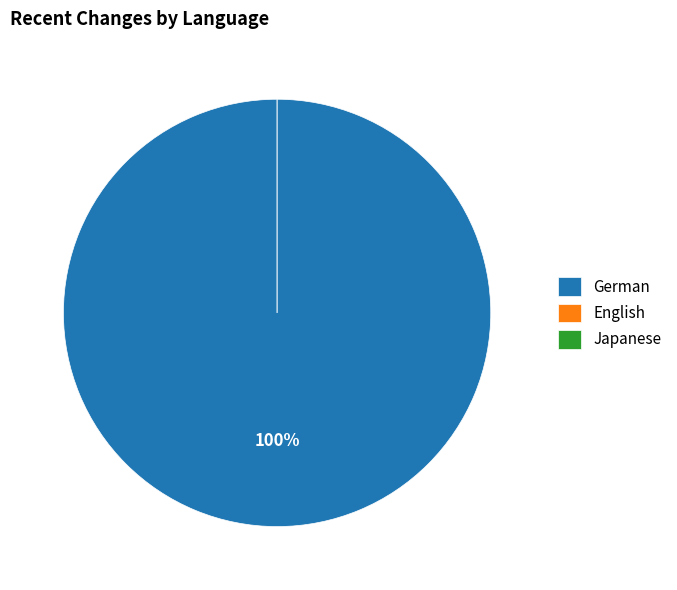

Does Japanese account for over 50% of the chart?

No